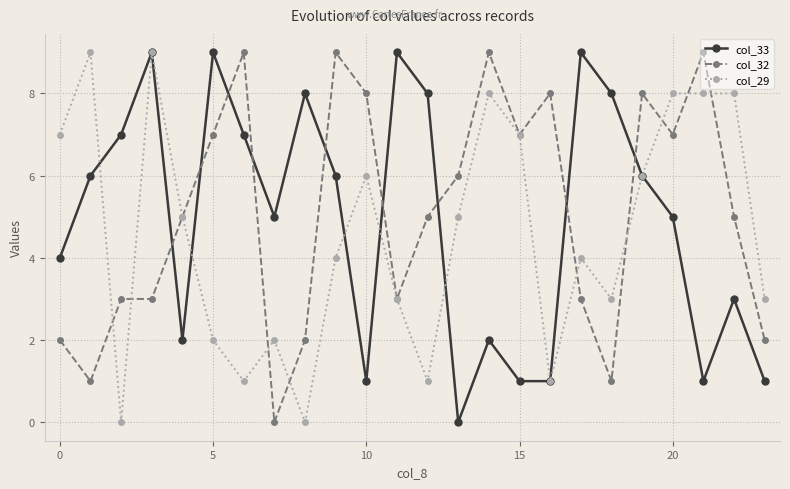

After their last crossing, which series has the higher values: col_32 or col_33?

col_32